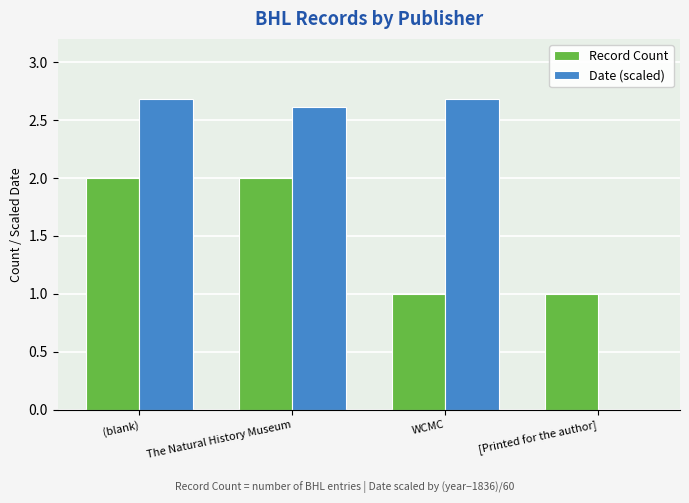

The value of Date (scaled) at The Natural History Museum is 3.8. True or false?

False